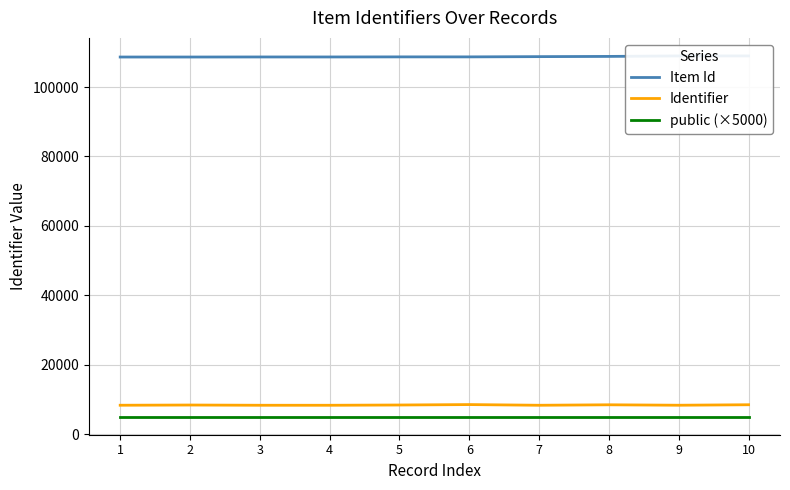

Which series has the widest spread of values?

Item Id